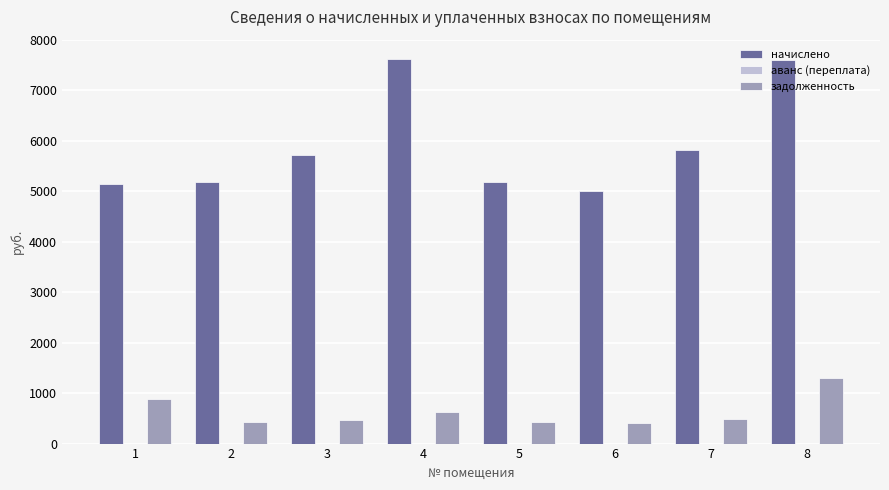

What is the total value across all series at 4?

8256.2